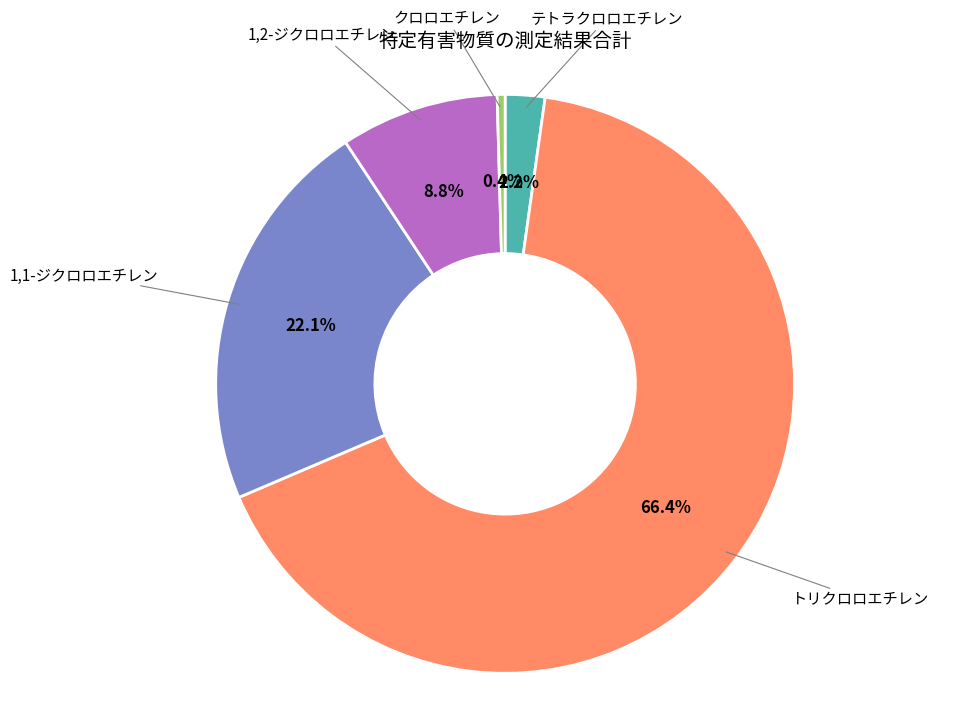

Combined, do 1,1-ジクロロエチレン and 1,2-ジクロロエチレン account for over 50%?

No